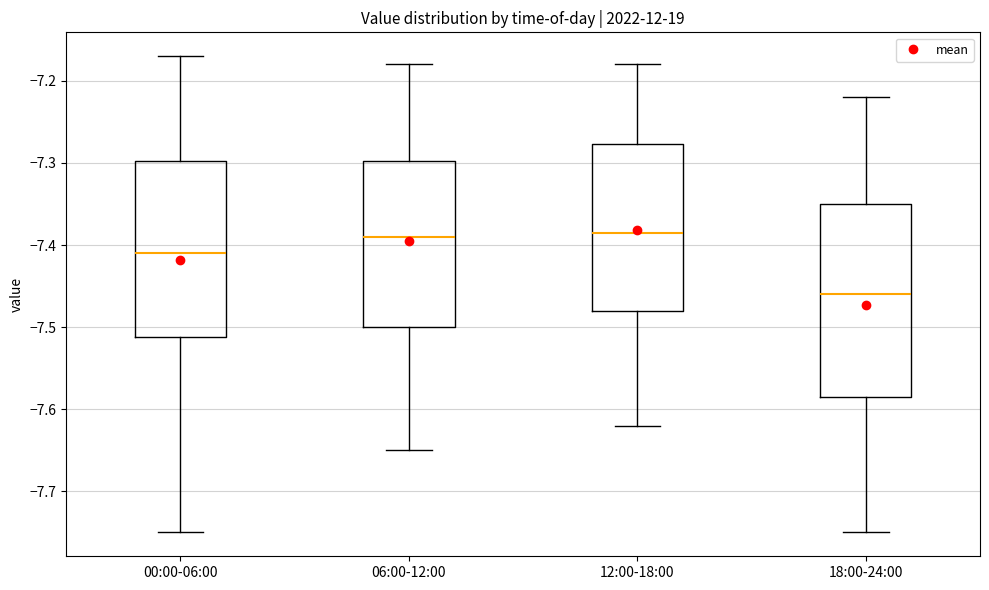

Which box is the tallest, from its lower edge to its upper edge?

18:00-24:00